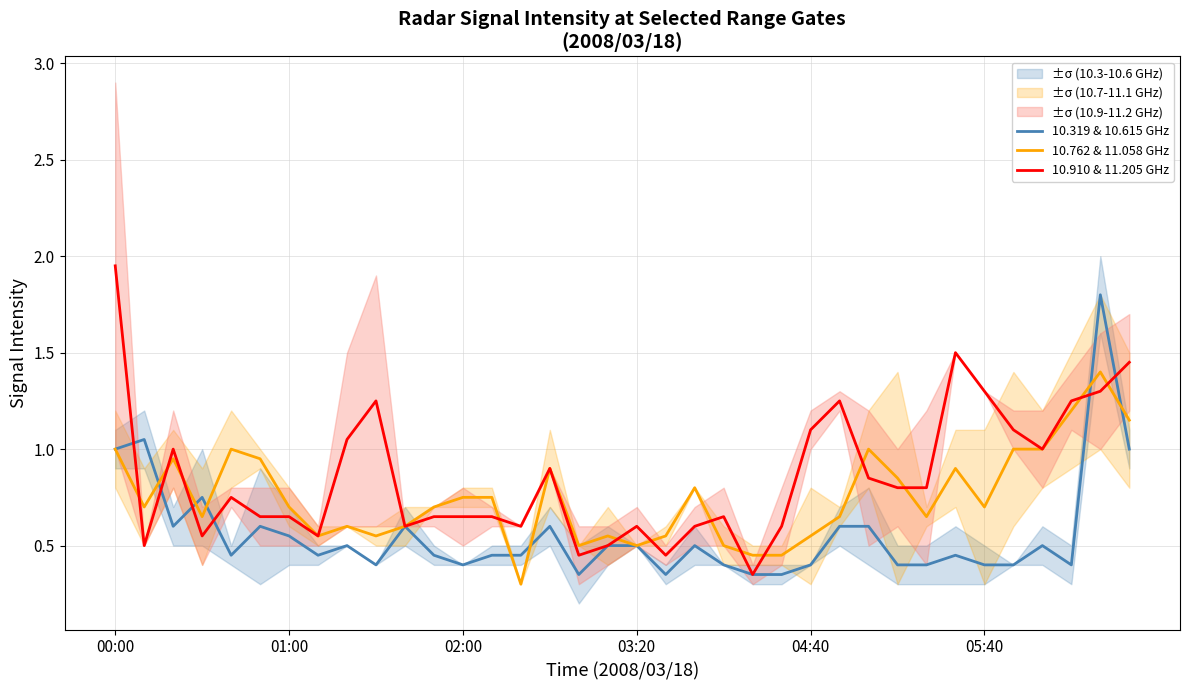

Which category has the highest value in the 10.910 & 11.205 GHz series?

00:00